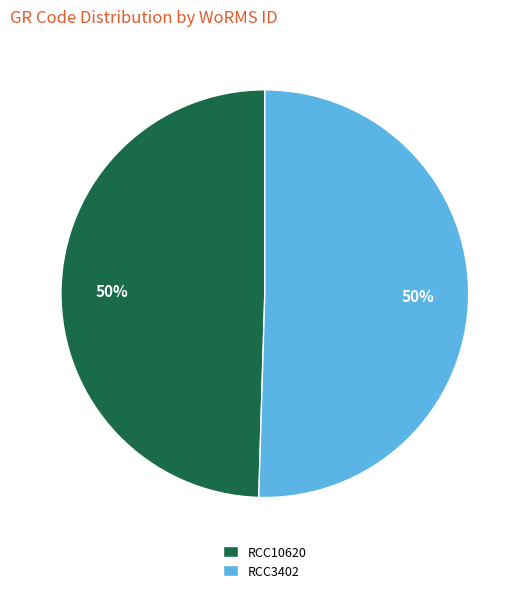

The RCC3402 slice represents 43% of the pie. True or false?

False